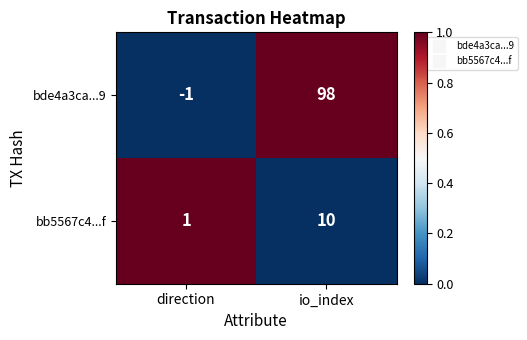

How many data points in bde4a3ca...9 are less than 98?

1